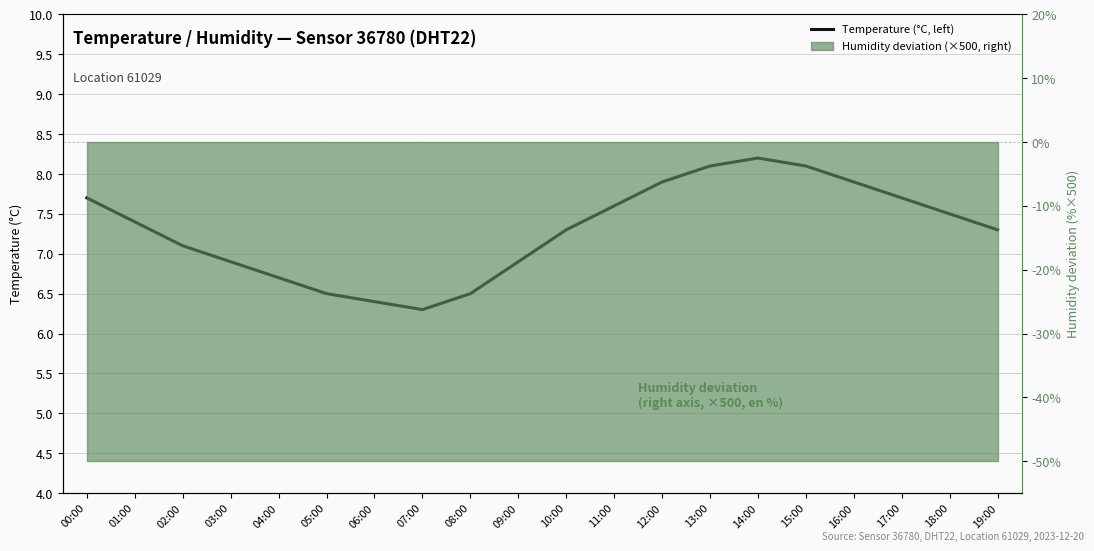

Rank the categories by value from highest to lowest.

14:00, 13:00, 15:00, 12:00, 16:00, 00:00, 17:00, 11:00, 18:00, 01:00, 10:00, 19:00, 02:00, 03:00, 09:00, 04:00, 05:00, 08:00, 06:00, 07:00